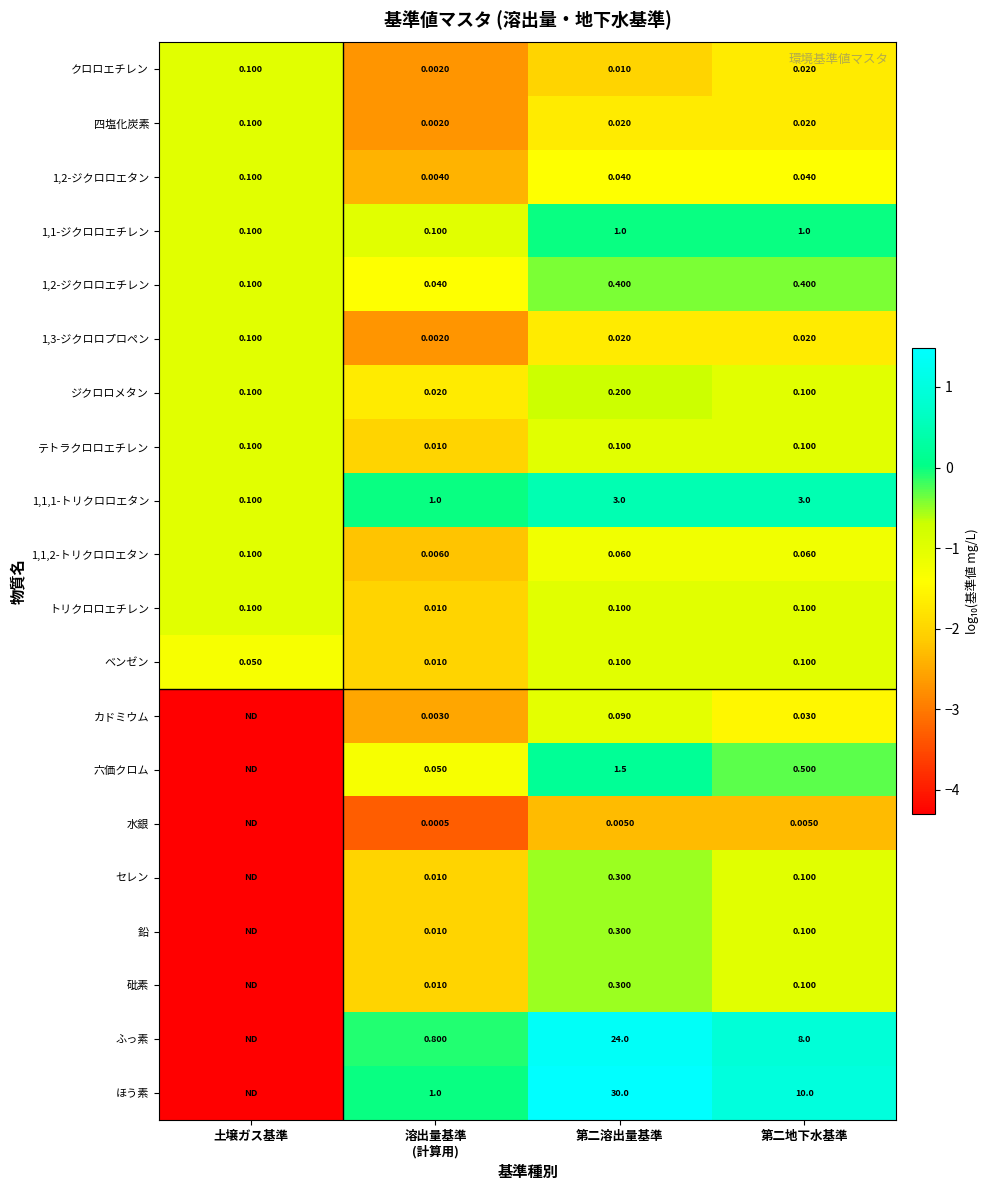

Is the value of 1,1,2-トリクロロエタン at 土壌ガス基準 greater than the value of 1,1-ジクロロエチレン at 第二溶出量基準?

No